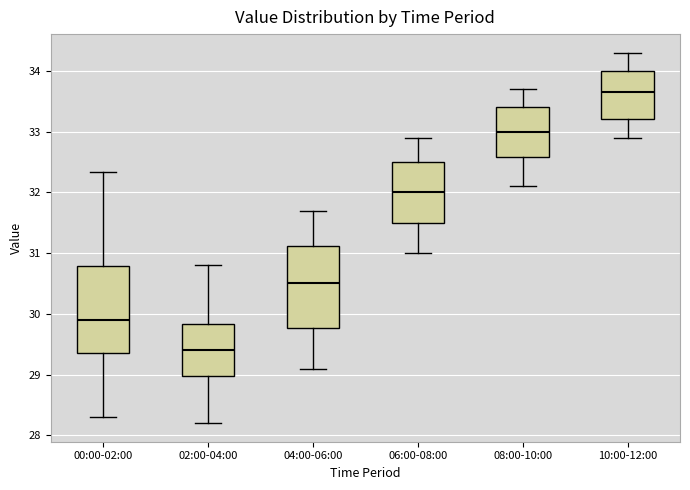

Where does the upper whisker of the box for 06:00-08:00 end on the y-axis? The values are not printed on the chart, so give them approximately, as read against the axis.

32.9